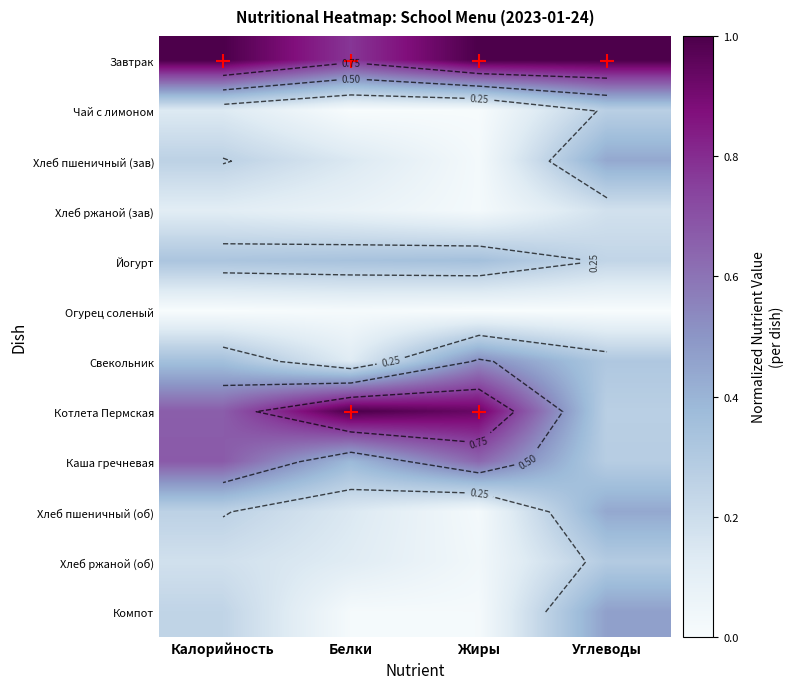

True or false: Йогурт has a value of 0.3 at Углеводы.

False